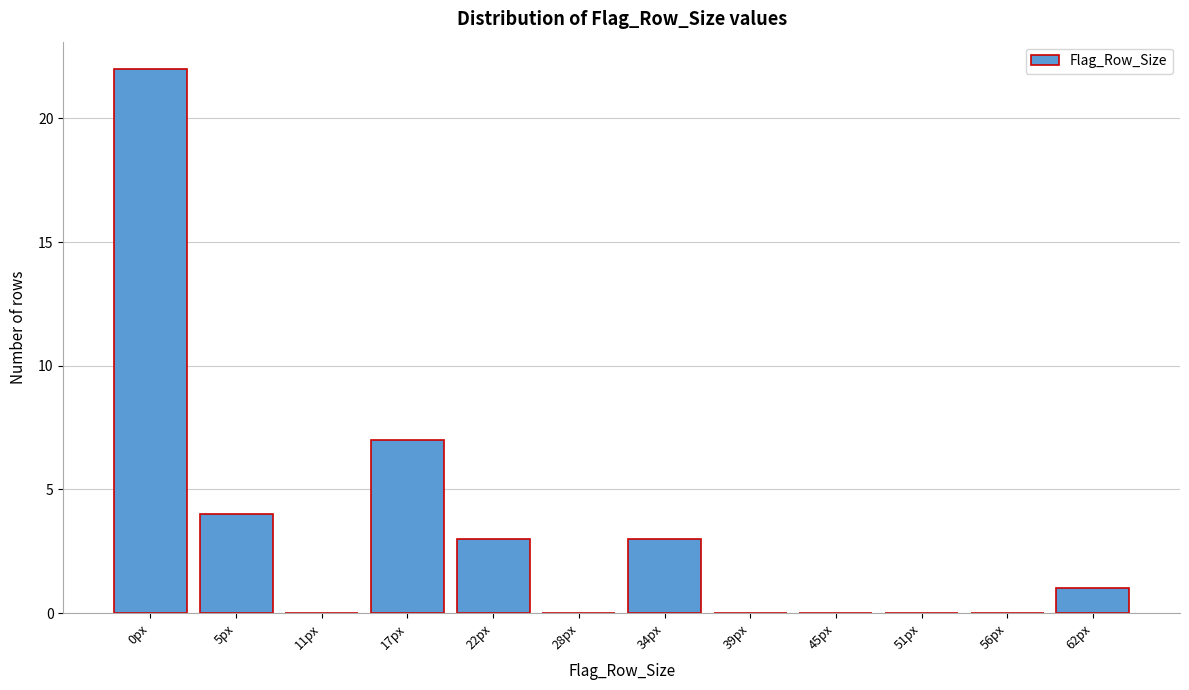

Reading left to right, what are all the values shown in this chart?

0px=22	5px=4	11px=0	17px=7	22px=3	28px=0	34px=3	39px=0	45px=0	51px=0	56px=0	62px=1